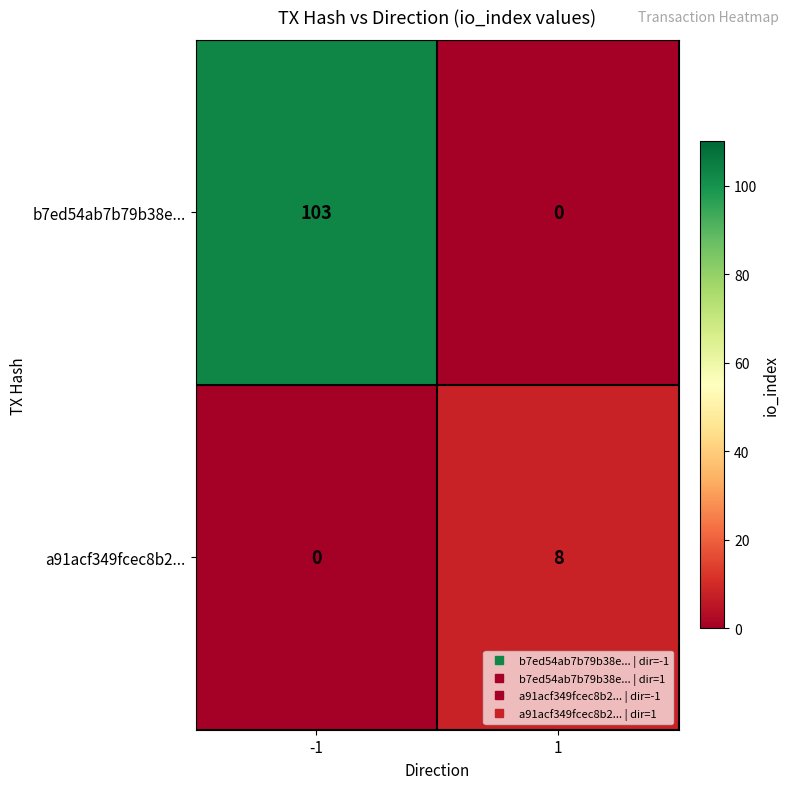

At -1, list the series in order from smallest to largest.

a91acf349fcec8b2..., b7ed54ab7b79b38e...